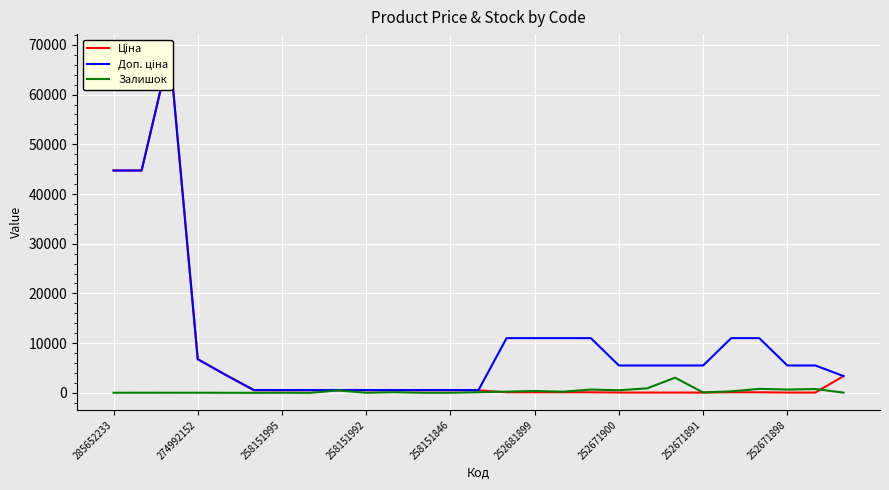

Where is Доп. ціна nearest to the value 34647?

285652233